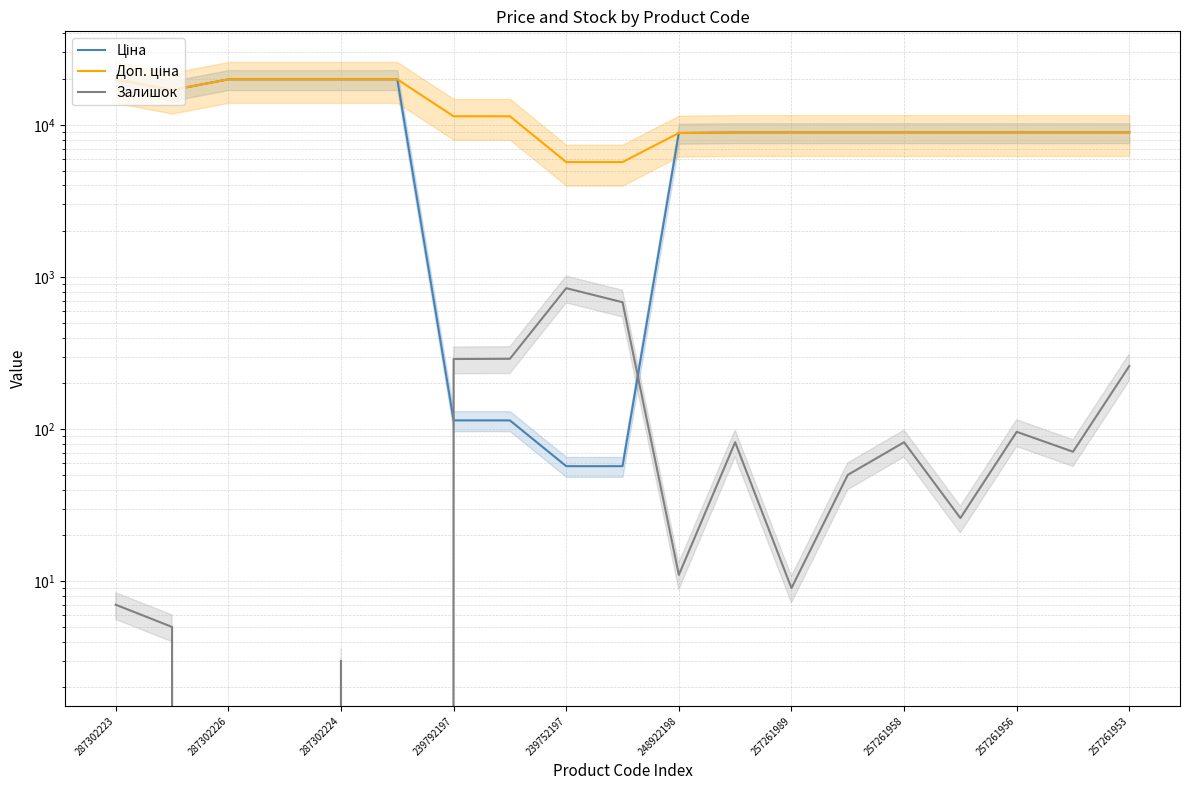

What is the label of the 1st point from the left?

287302223